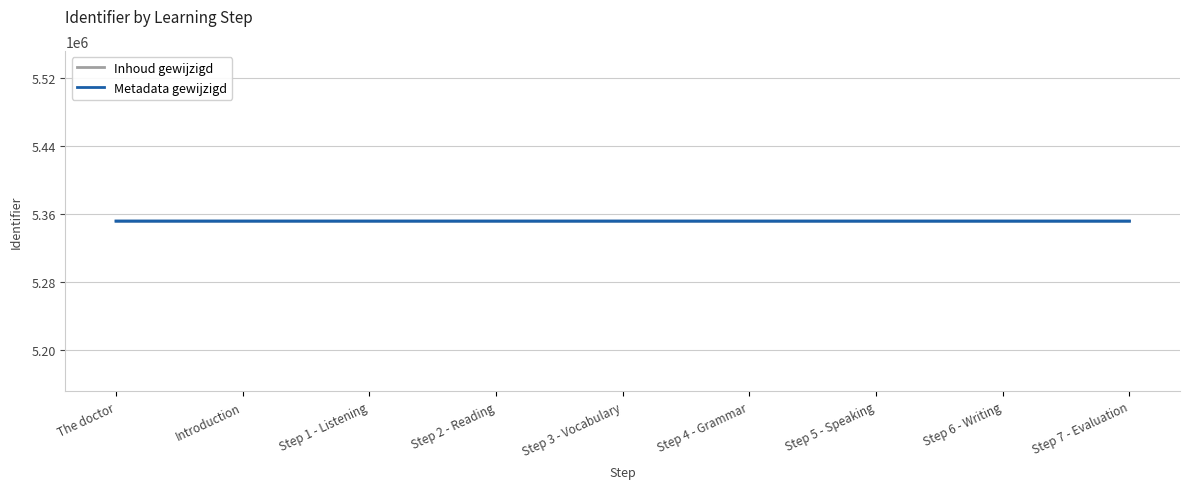

What is the lowest value of the Inhoud gewijzigd series?

5351133